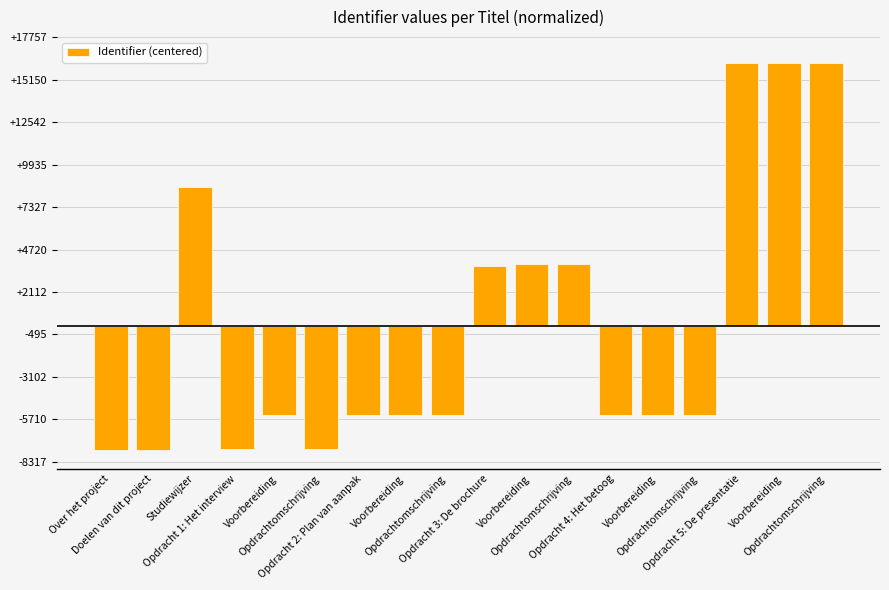

How many categories are shown in the chart?

18